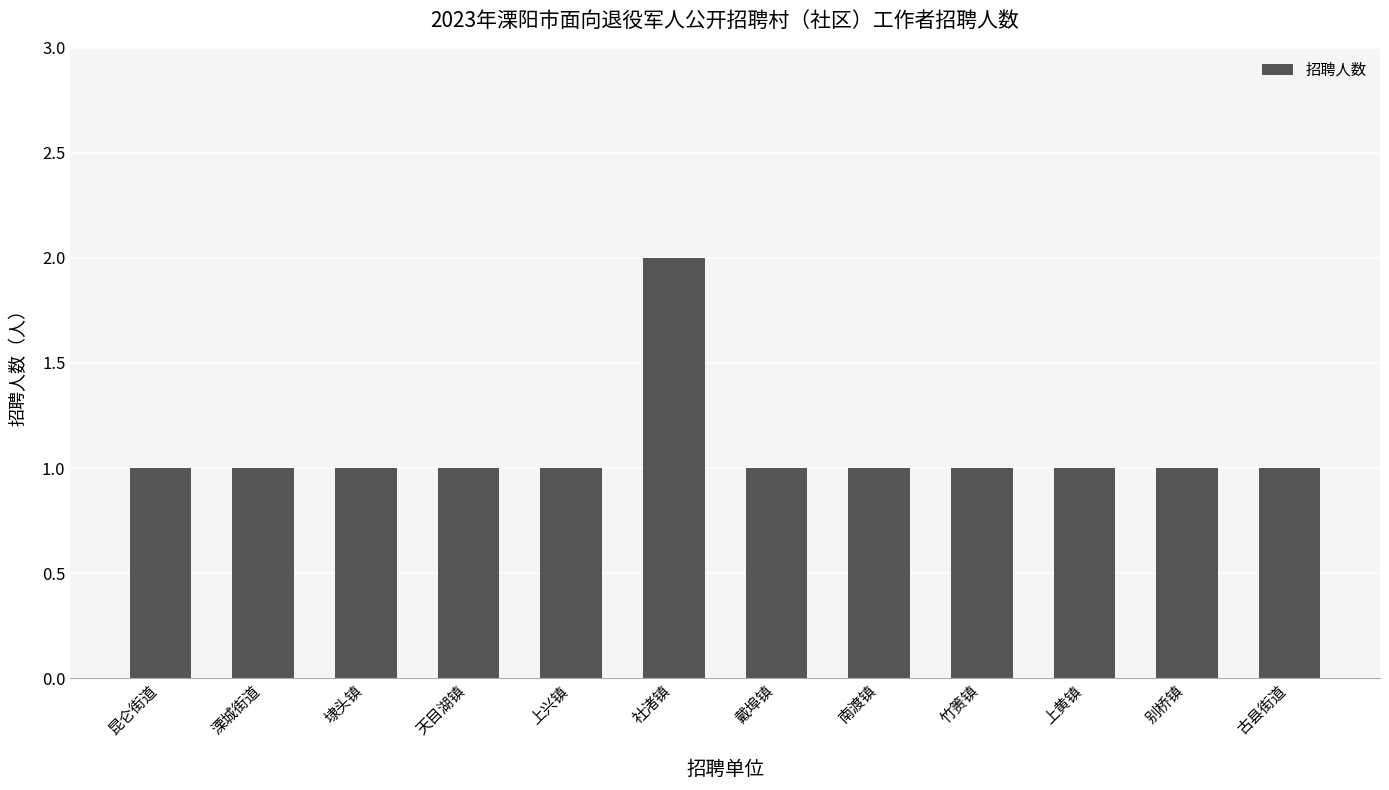

Approximately how many times larger is the value at 社渚镇 compared to 溧城街道?

2.0